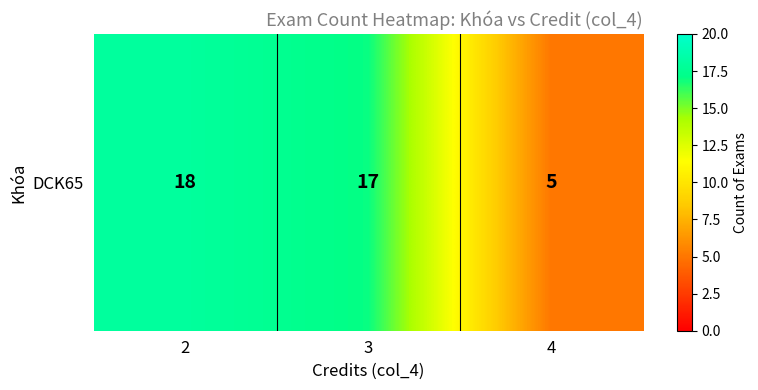

Which label corresponds to the largest value in the chart?

2